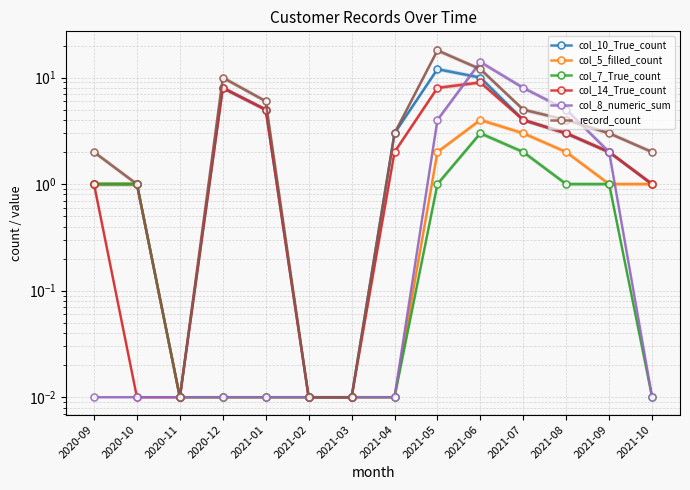

True or false: col_14_True_count and col_10_True_count intersect in this chart.

False